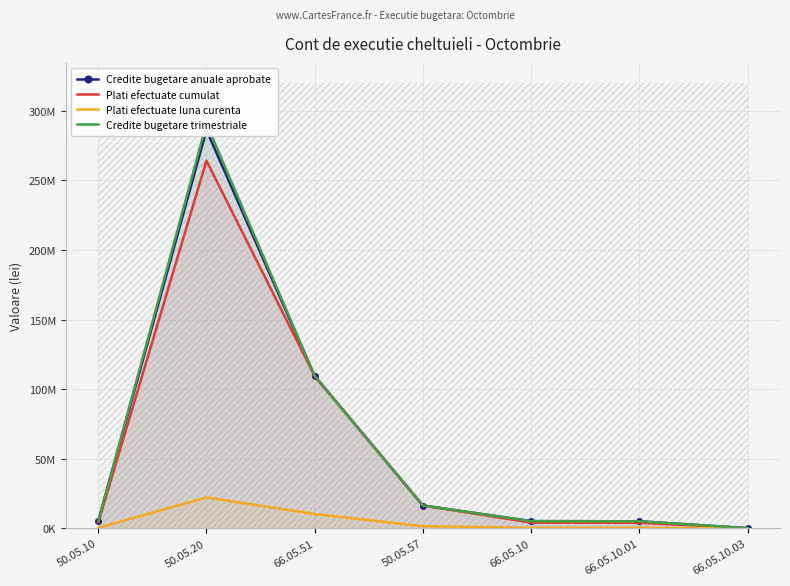

Which category has the highest value across all series?

50.05.20